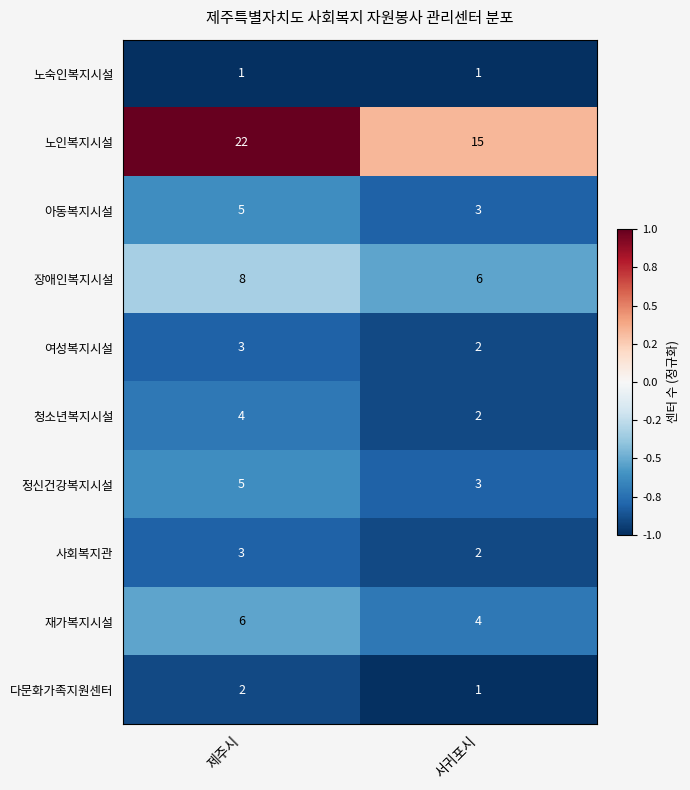

Which series has the largest total across all categories?

노인복지시설